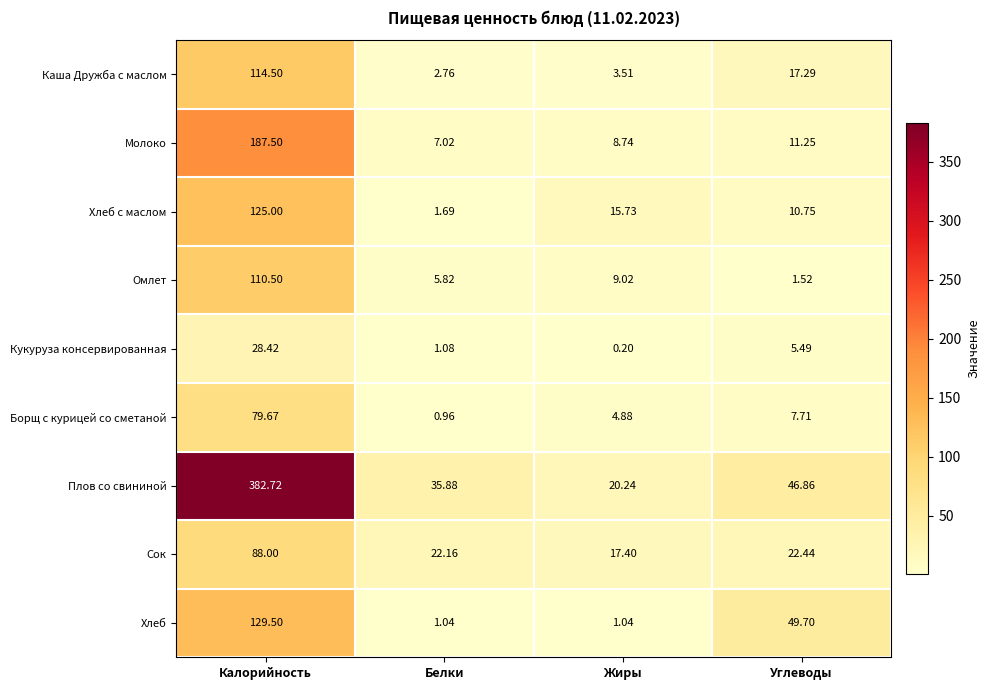

At which category does the chart reach its minimum across all series?

Жиры